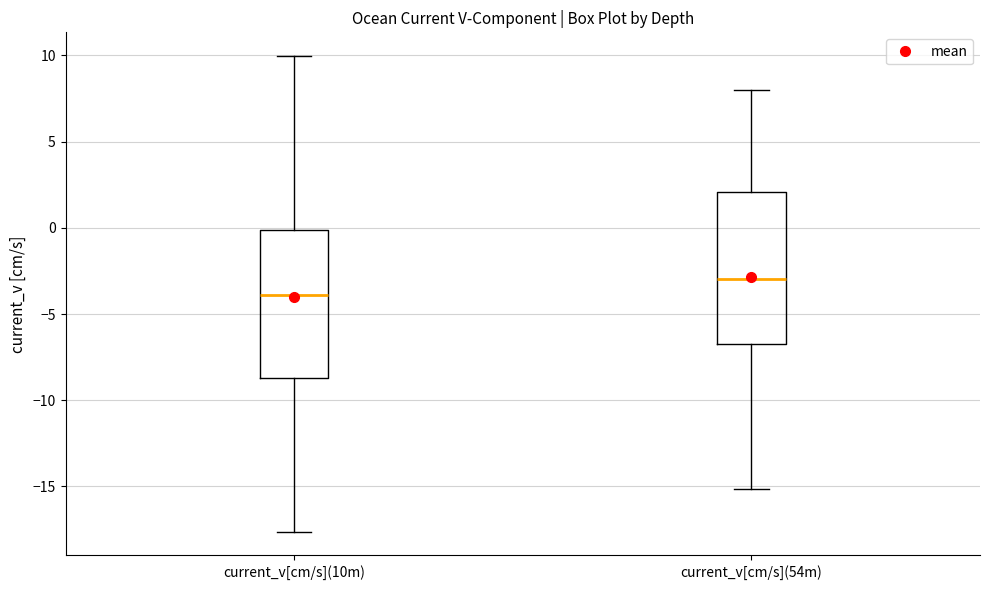

Reading left to right, read every box against the y-axis: the position of its median line, the range the box covers, and the ends of its whiskers. The values are not printed on the chart, so give them approximately, as read against the axis.

current_v[cm/s](10m): median -4.0, box -8.5 to 0.0, whiskers -17.5 to 10.0
current_v[cm/s](54m): median -3.0, box -6.5 to 2.0, whiskers -15.0 to 8.0